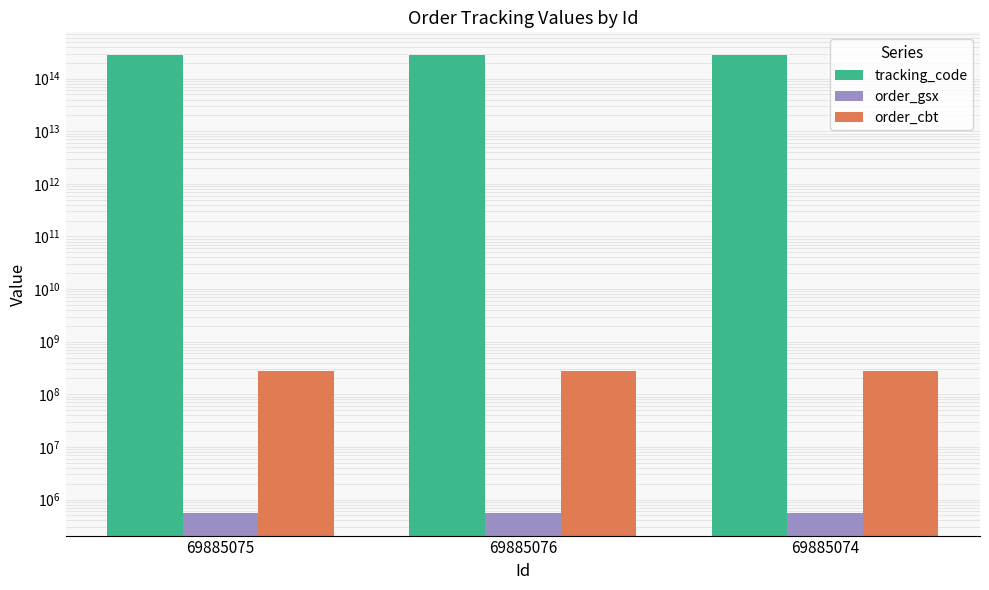

At which category does the chart reach its minimum across all series?

69885075